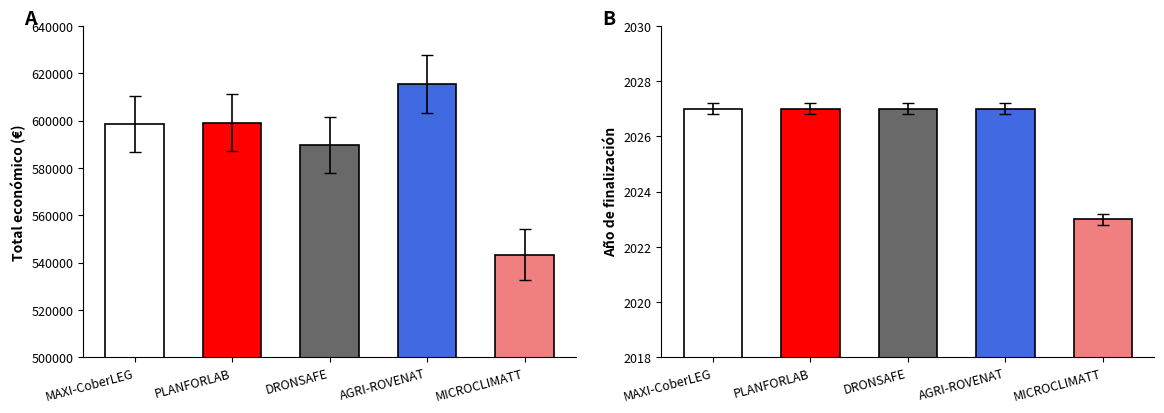

List the series in order of their peak value, highest first.

Total económico, Año de finalización